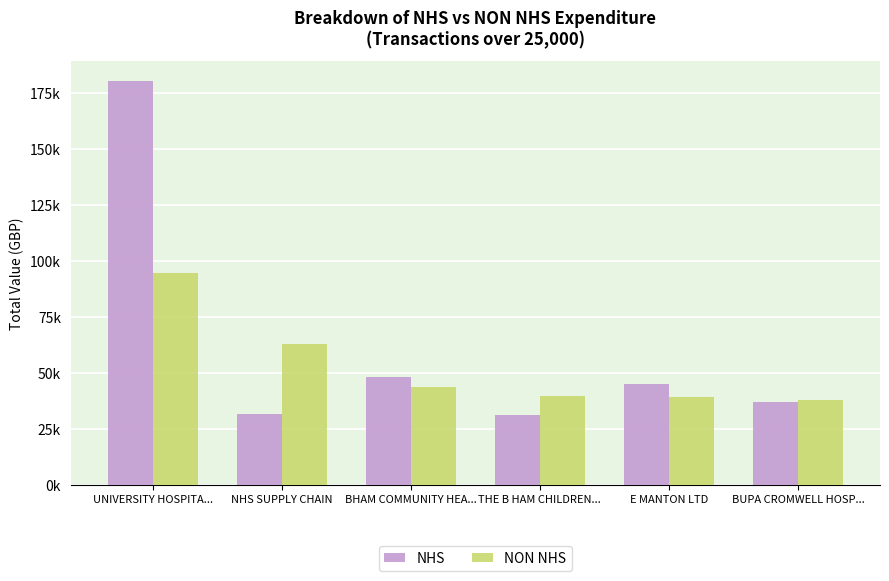

Does the chart contain stacked bars?

No